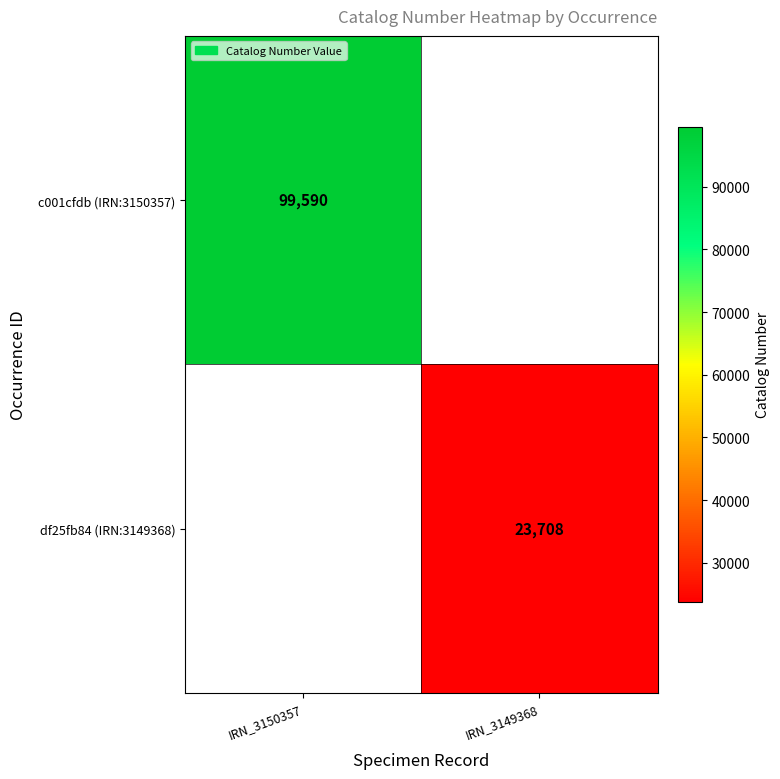

Count the number of data series in this chart.

2